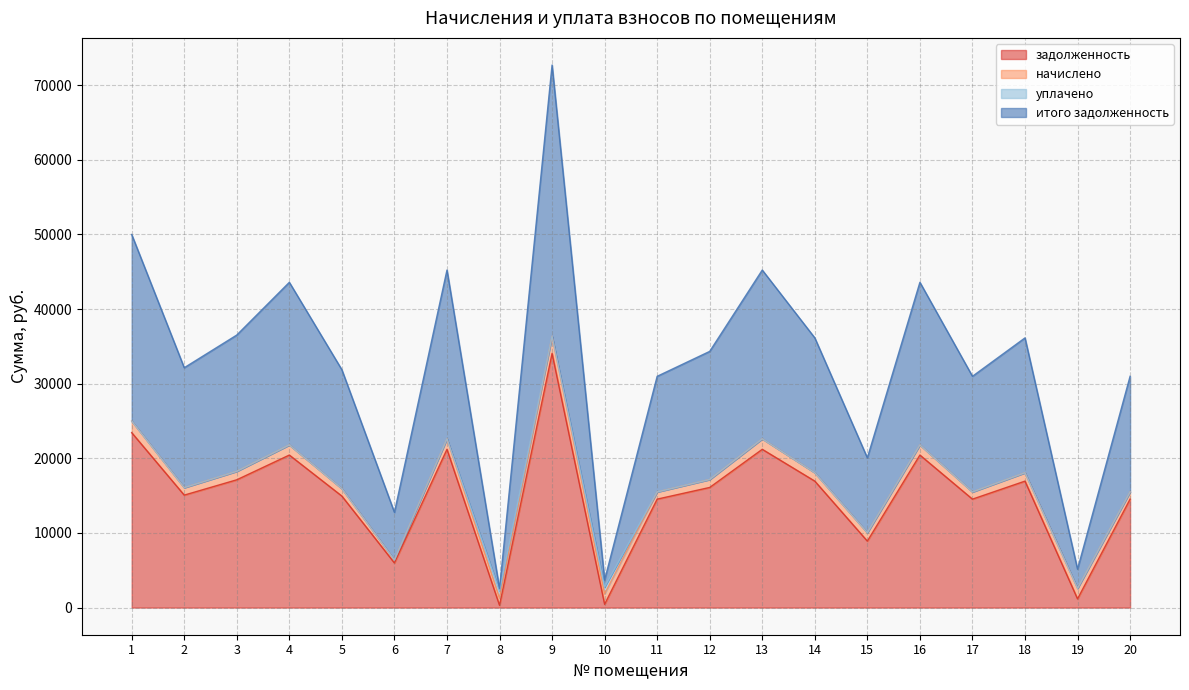

True or false: итого задолженность and задолженность cross at least once.

False